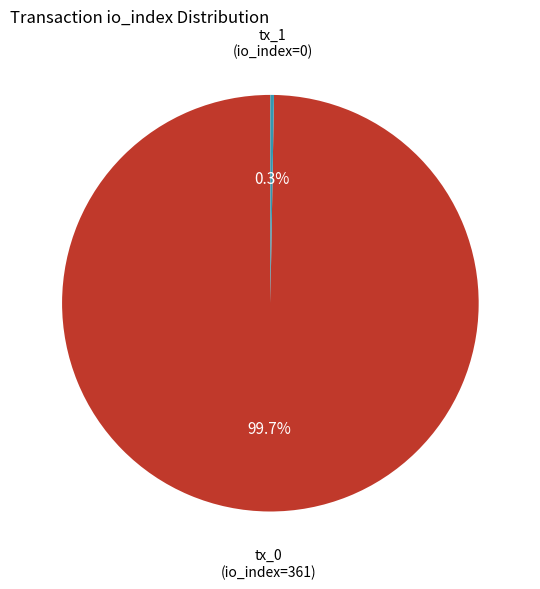

Which category has the biggest portion of the pie?

tx_0 (io_index=361)